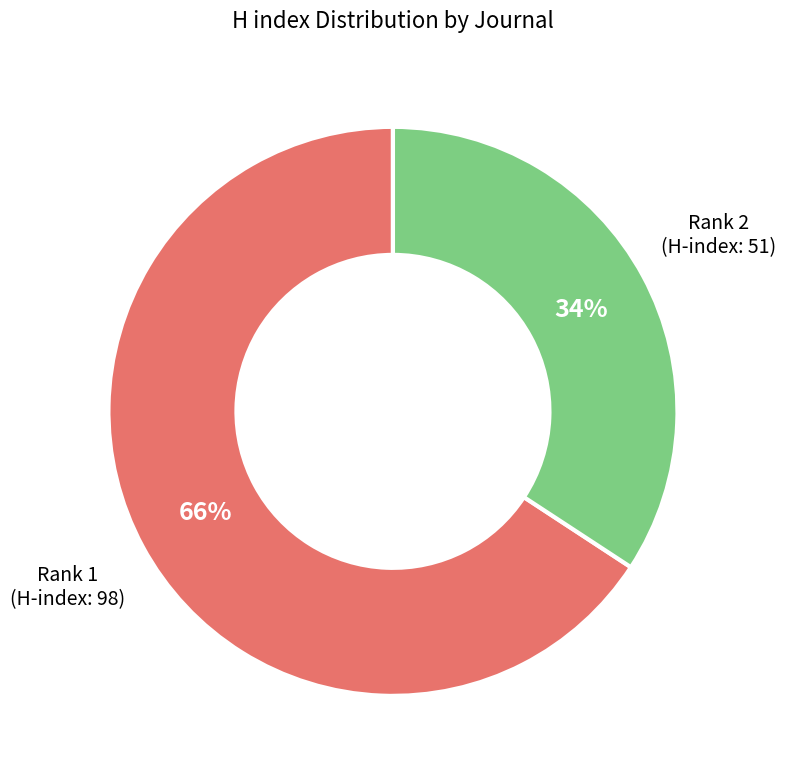

To the nearest percent, what is the average slice percentage?

50%